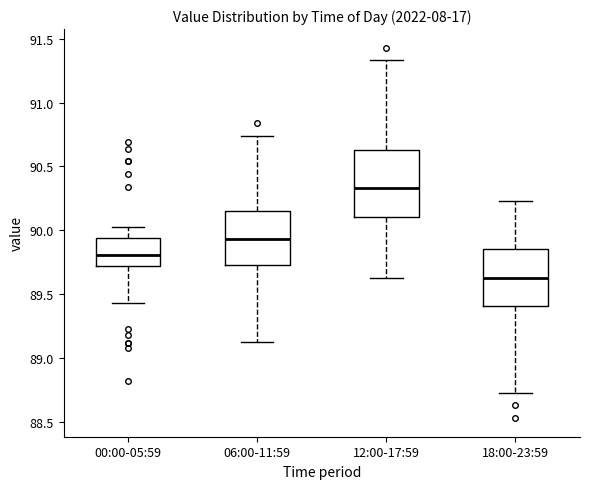

Reading left to right, transcribe this box plot: for each box, give where its median line is, the range the box spans, and where its two whiskers end, as read against the y-axis. The values are not printed on the chart, so give them approximately, as read against the axis.

00:00-05:59: median 89.80, box 89.70 to 89.95, whiskers 89.45 to 90.05
06:00-11:59: median 89.95, box 89.75 to 90.15, whiskers 89.15 to 90.75
12:00-17:59: median 90.35, box 90.10 to 90.65, whiskers 89.65 to 91.35
18:00-23:59: median 89.65, box 89.40 to 89.85, whiskers 88.75 to 90.25